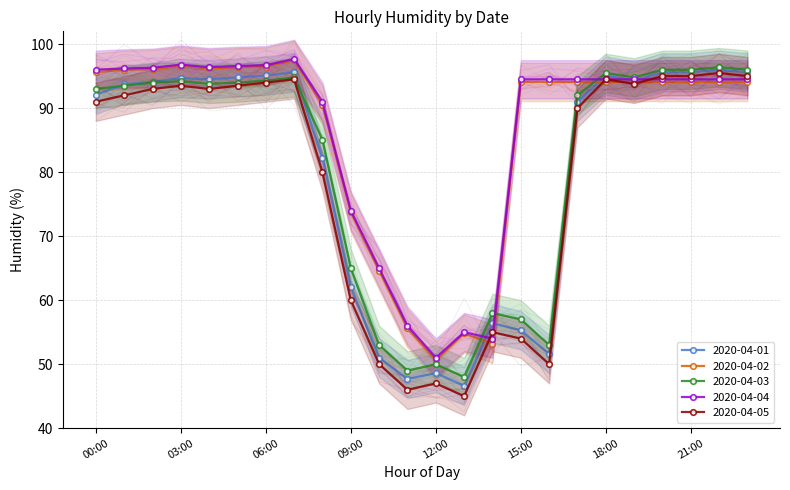

Which series has the largest range (max minus min)?

2020-04-05